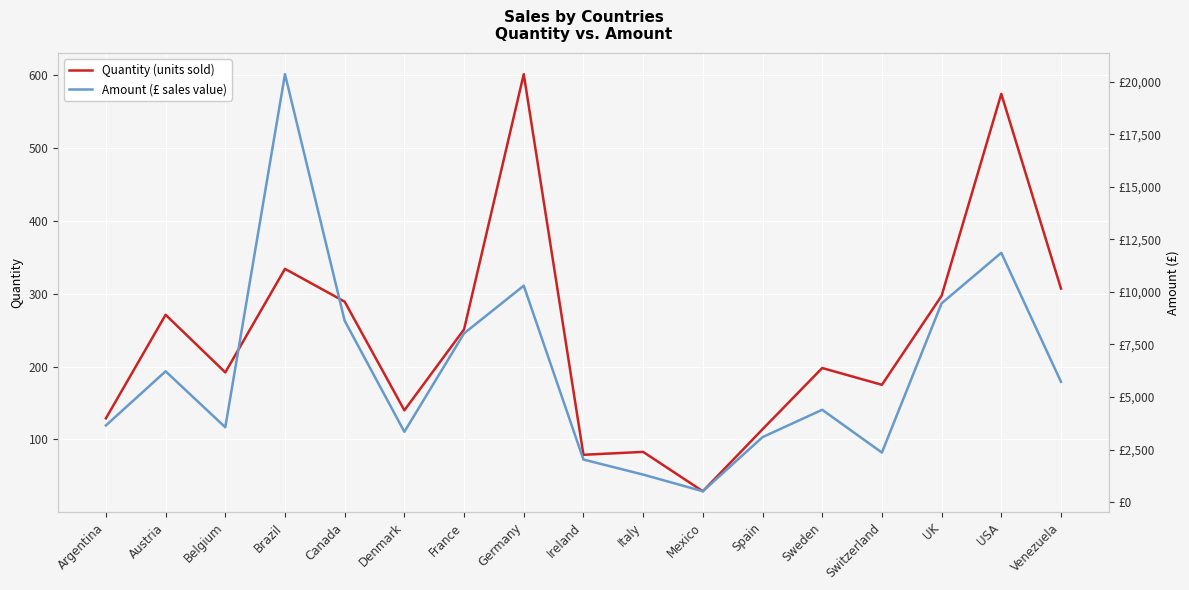

Where is the first local maximum for Quantity (units sold)?

Austria